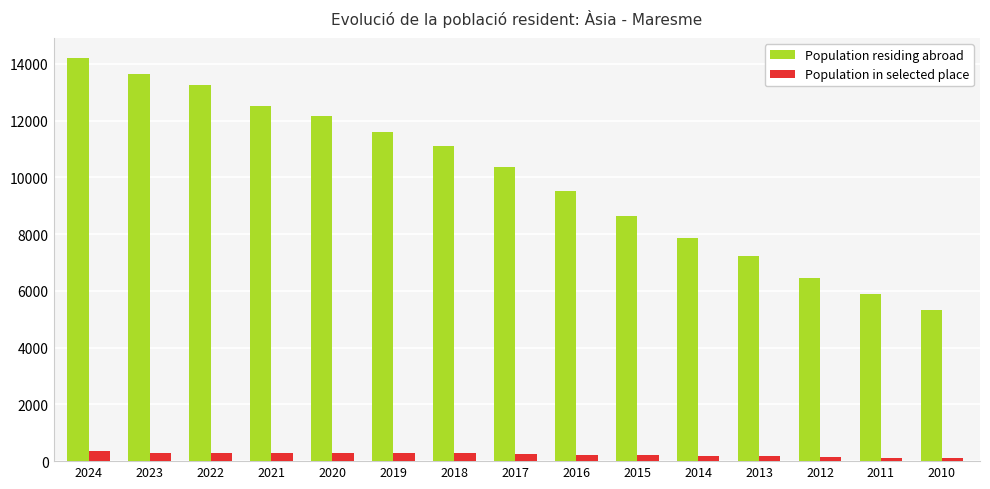

List the series in order of their overall mean, highest first.

Population residing abroad, Population in selected place